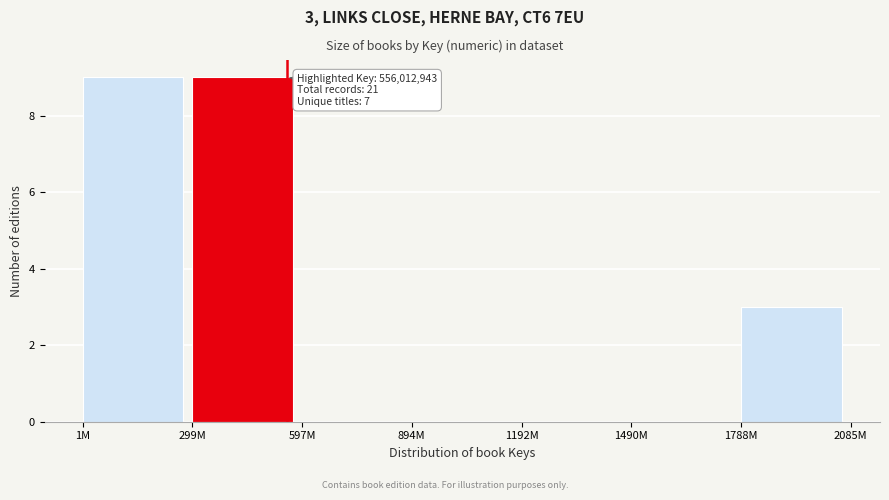

Reading left to right, list all the values displayed in this chart.

1M=9	299M=9	597M=0	894M=0	1192M=0	1490M=0	1788M=3